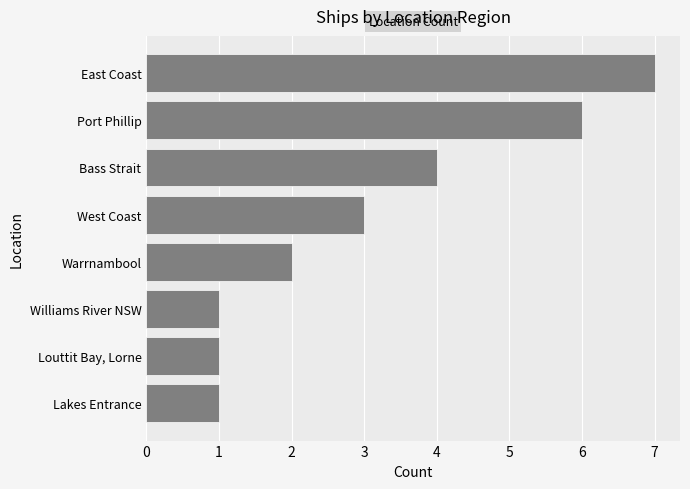

Approximately how many times larger is the value at West Coast compared to Port Phillip?

0.5